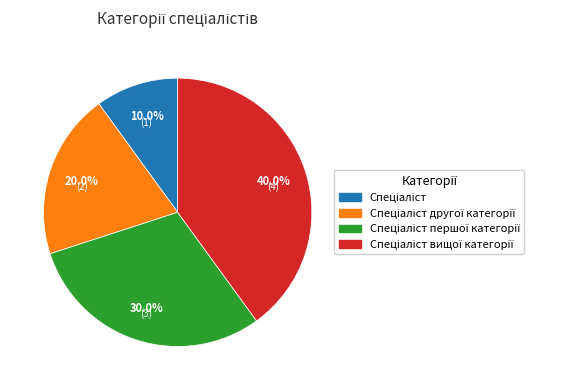

Does any single category account for the majority?

No